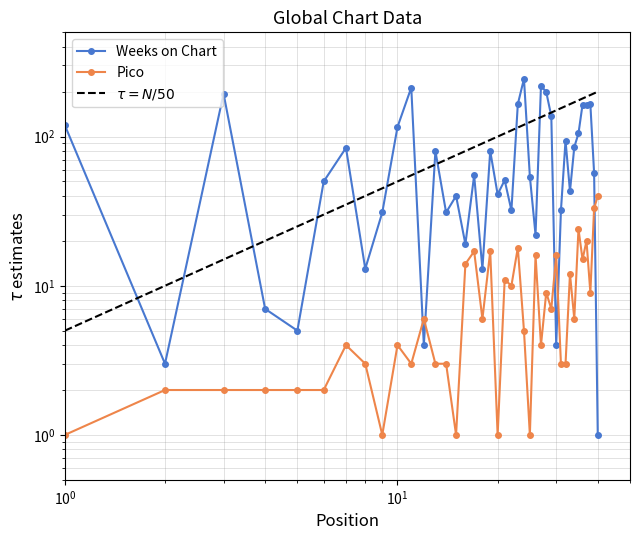

What is the difference between the maximum and second lowest values in the Weeks on Chart series?

241